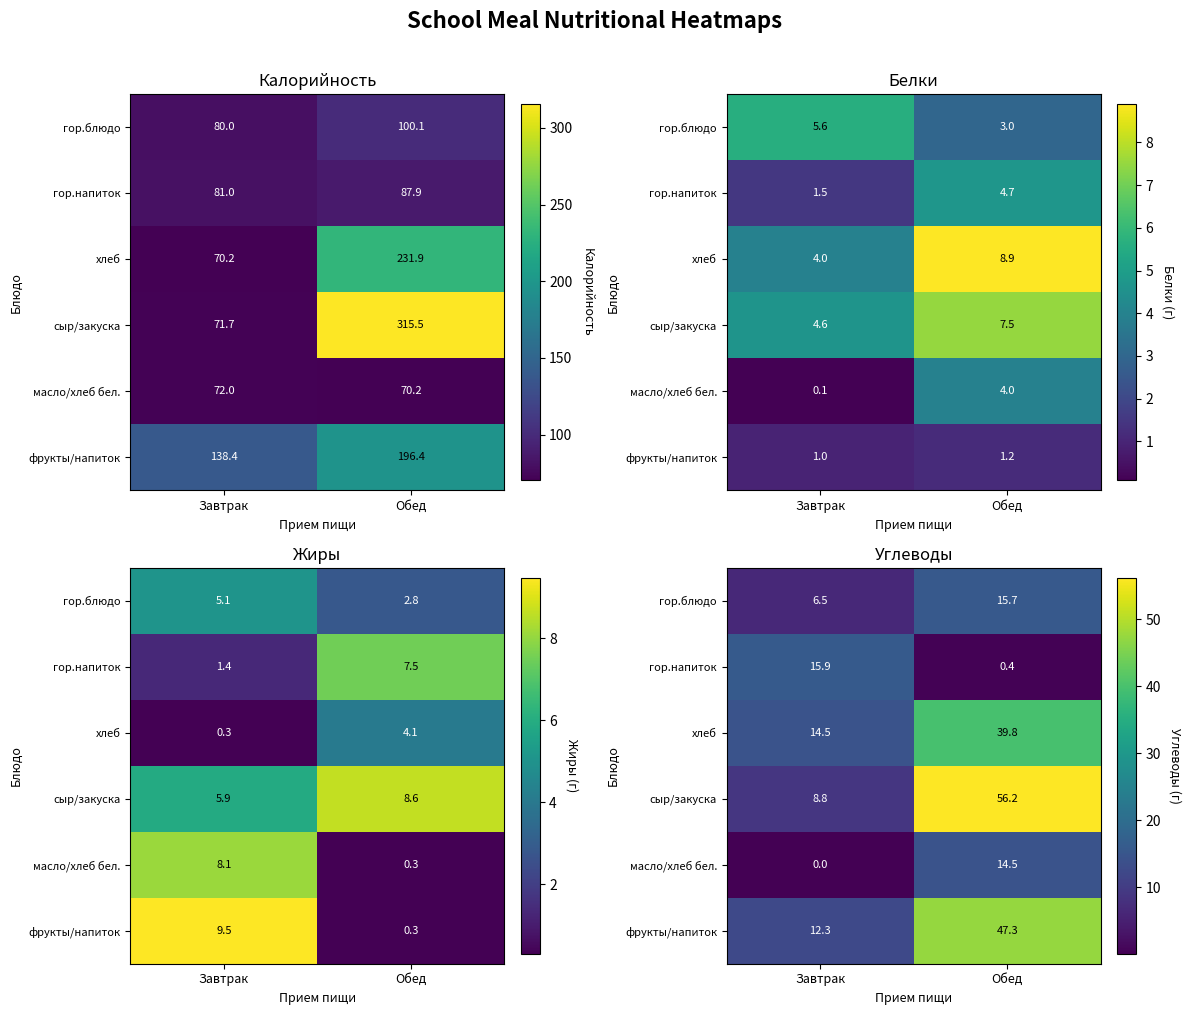

What is the sum of all гор.напиток values?

16.3